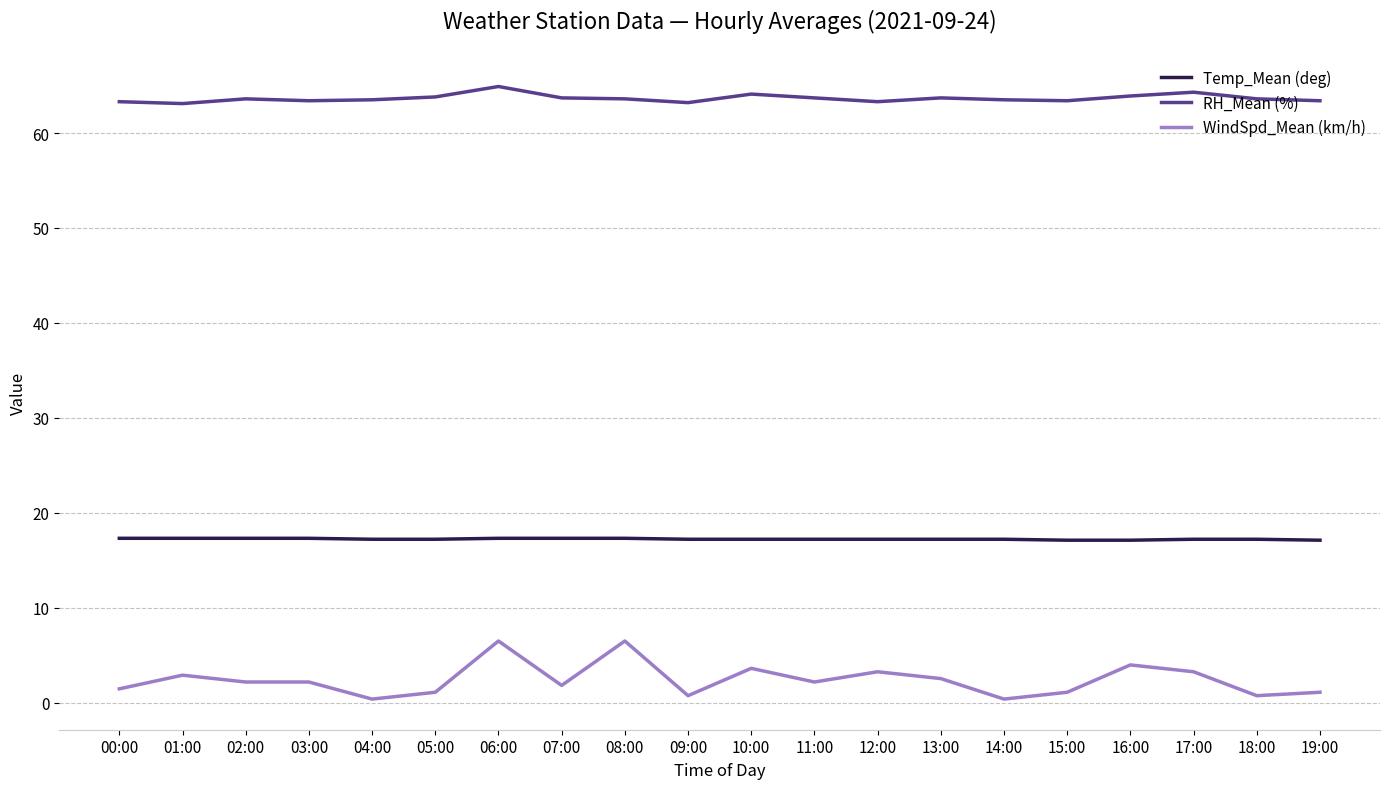

Is the value of Temp_Mean (deg) at 03:00 greater than the value of WindSpd_Mean (km/h) at 07:00?

Yes